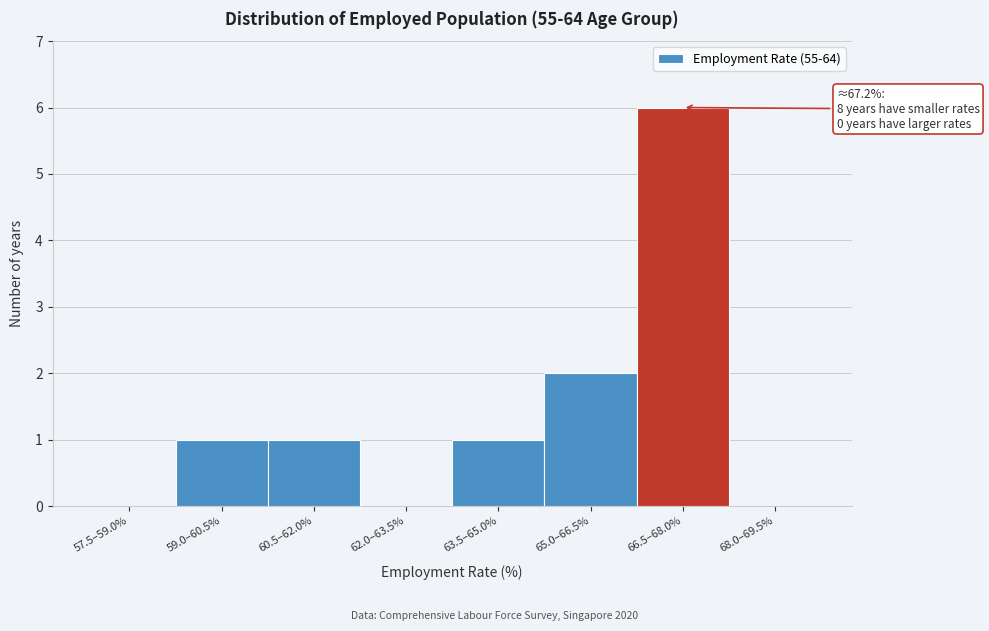

Reading right to left, transcribe all the data shown in this chart.

68.0–69.5%=0	66.5–68.0%=6	65.0–66.5%=2	63.5–65.0%=1	62.0–63.5%=0	60.5–62.0%=1	59.0–60.5%=1	57.5–59.0%=0